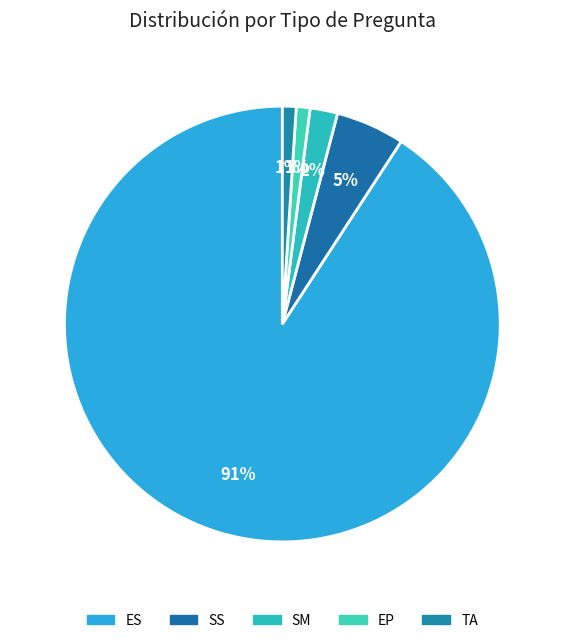

To the nearest percent, what is the combined percentage of SM and ES?

93%